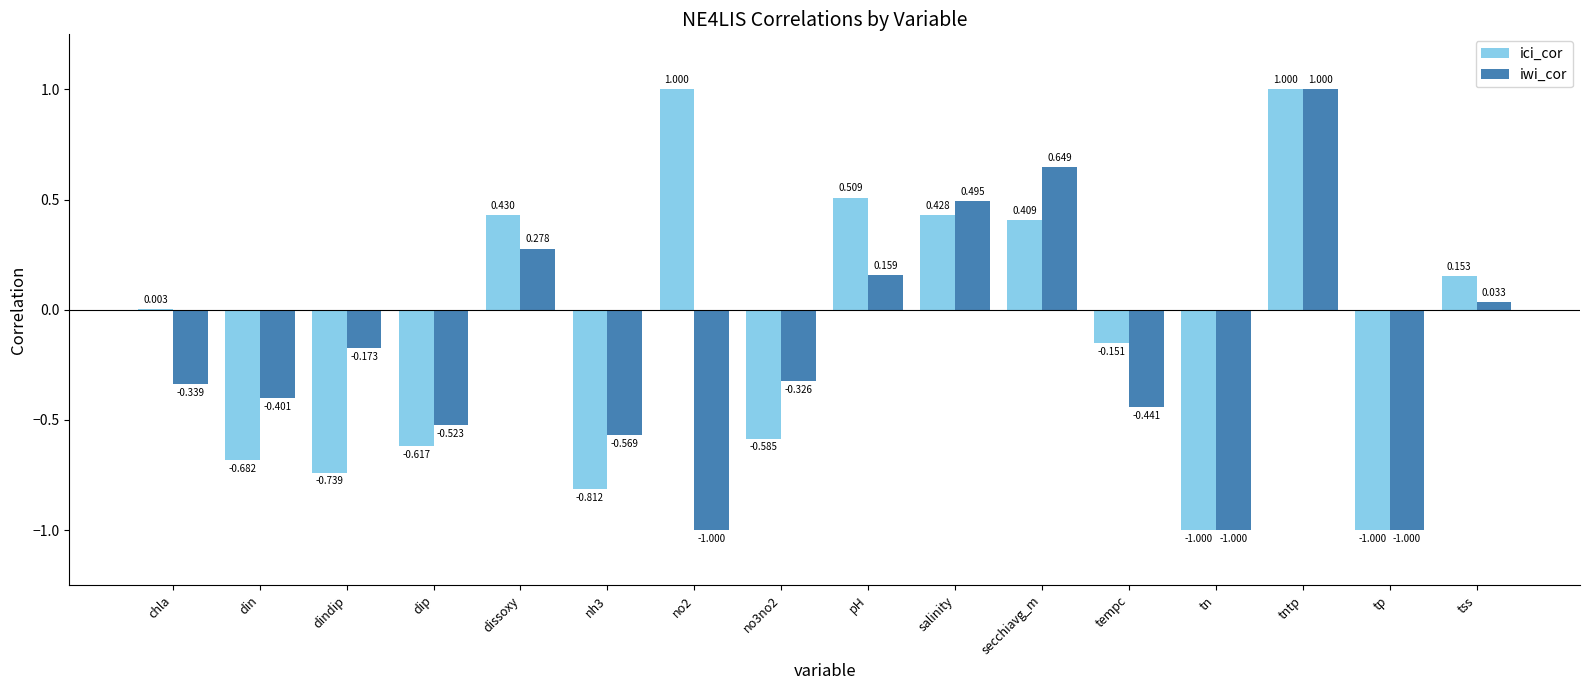

Is the value of ici_cor at dindip greater than the value of iwi_cor at salinity?

No